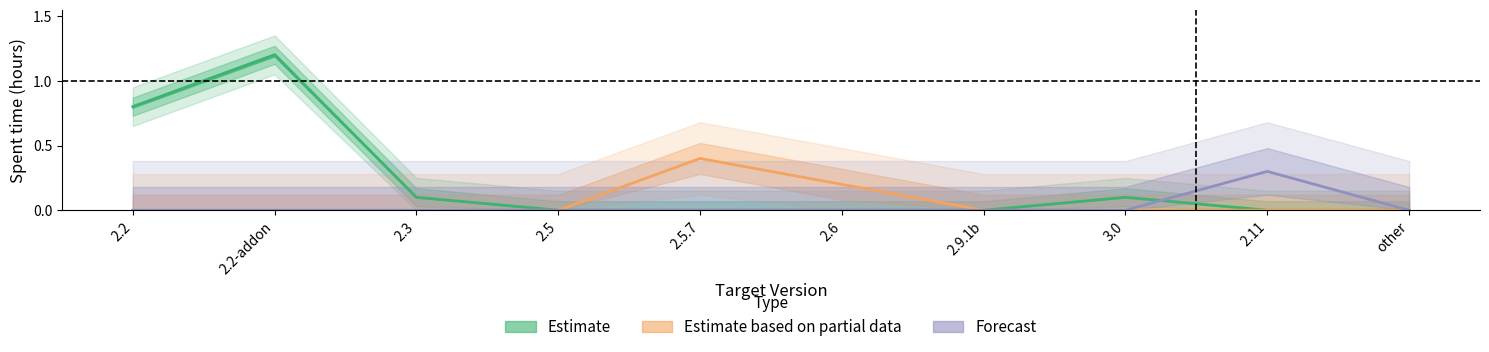

Is this an area chart (filled region under the line)?

No